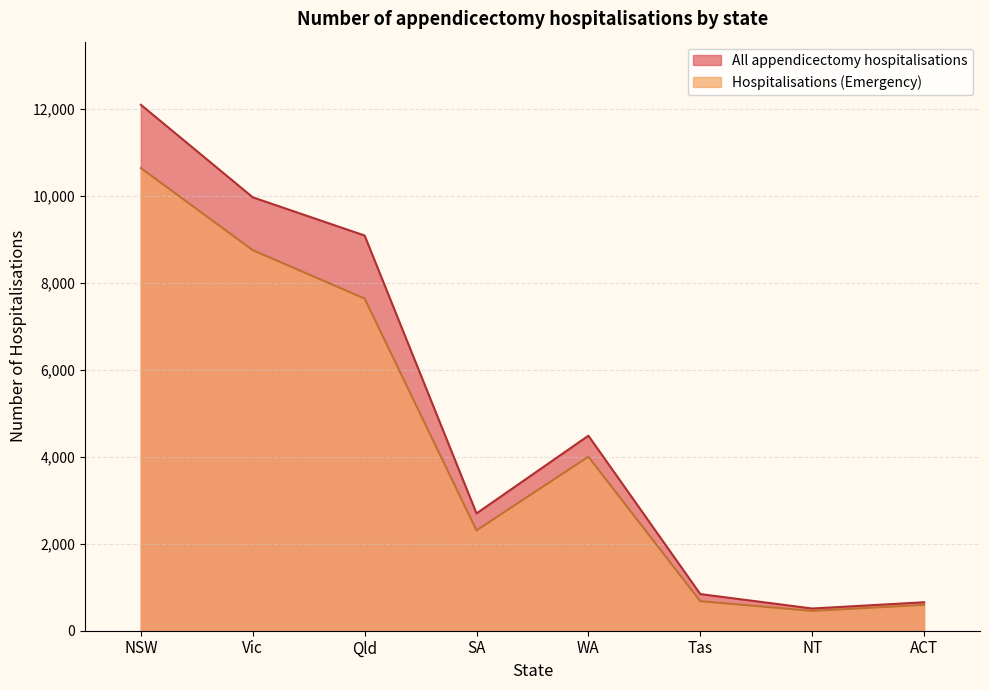

What is the difference between the maximum and minimum values in the All appendicectomy hospitalisations series?

11592